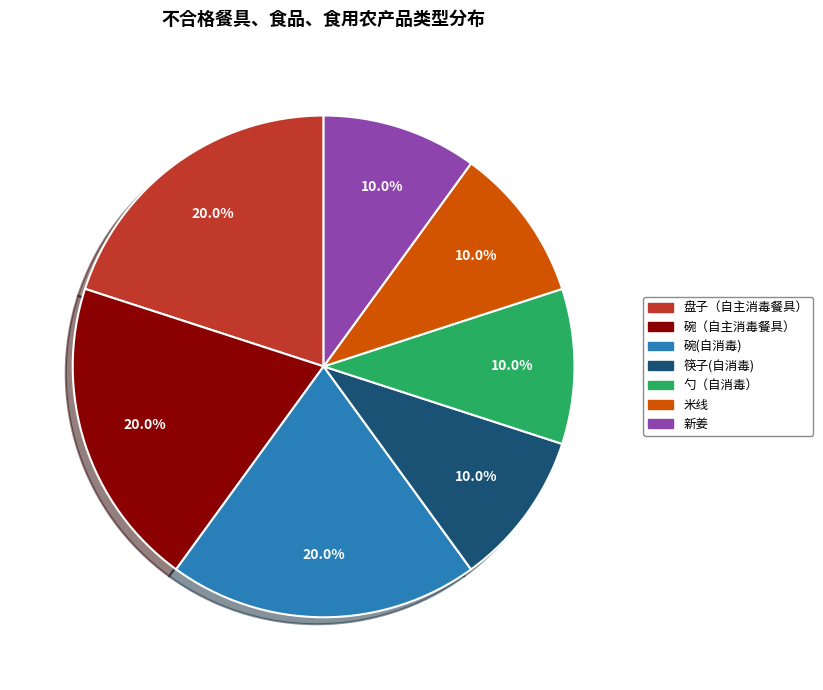

What percentage is the 碗(自消毒) slice, to the nearest percent?

20%